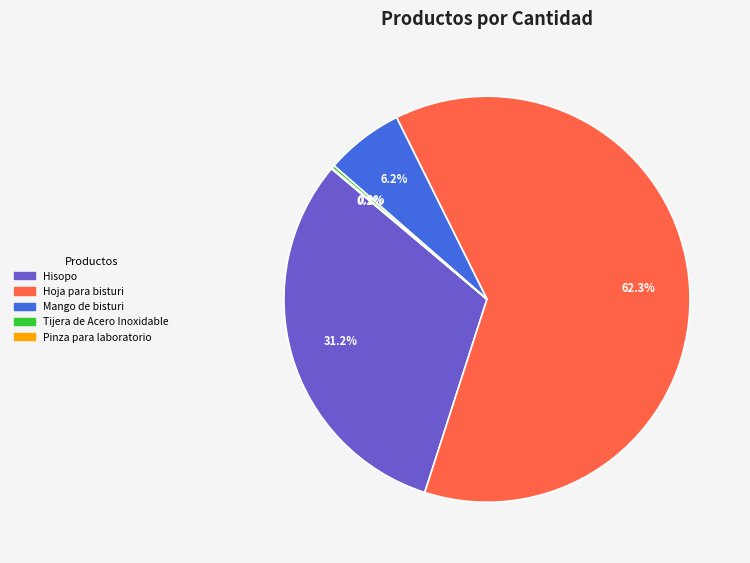

What is the largest slice in the pie chart?

Hoja para bisturi